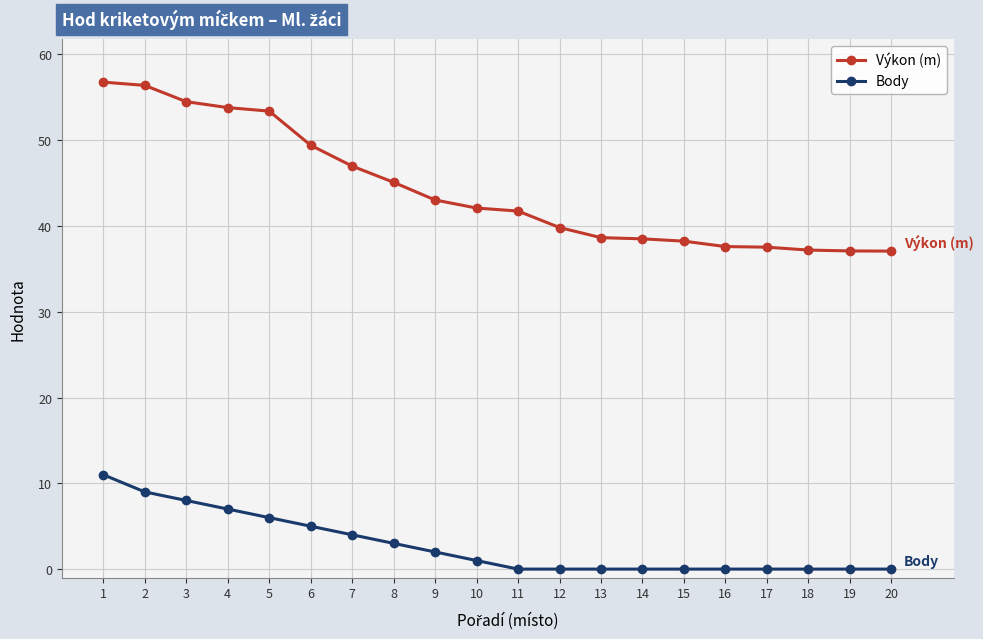

What is the sum of the Body values at 2 and 17?

9.0